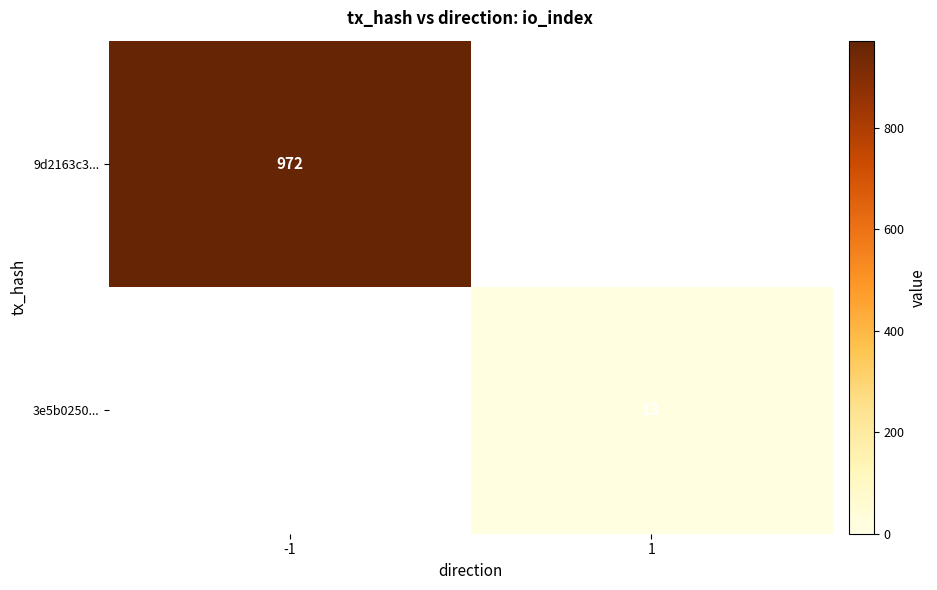

The 3e5b0250... series shows 8.6 at 1. True or false?

False